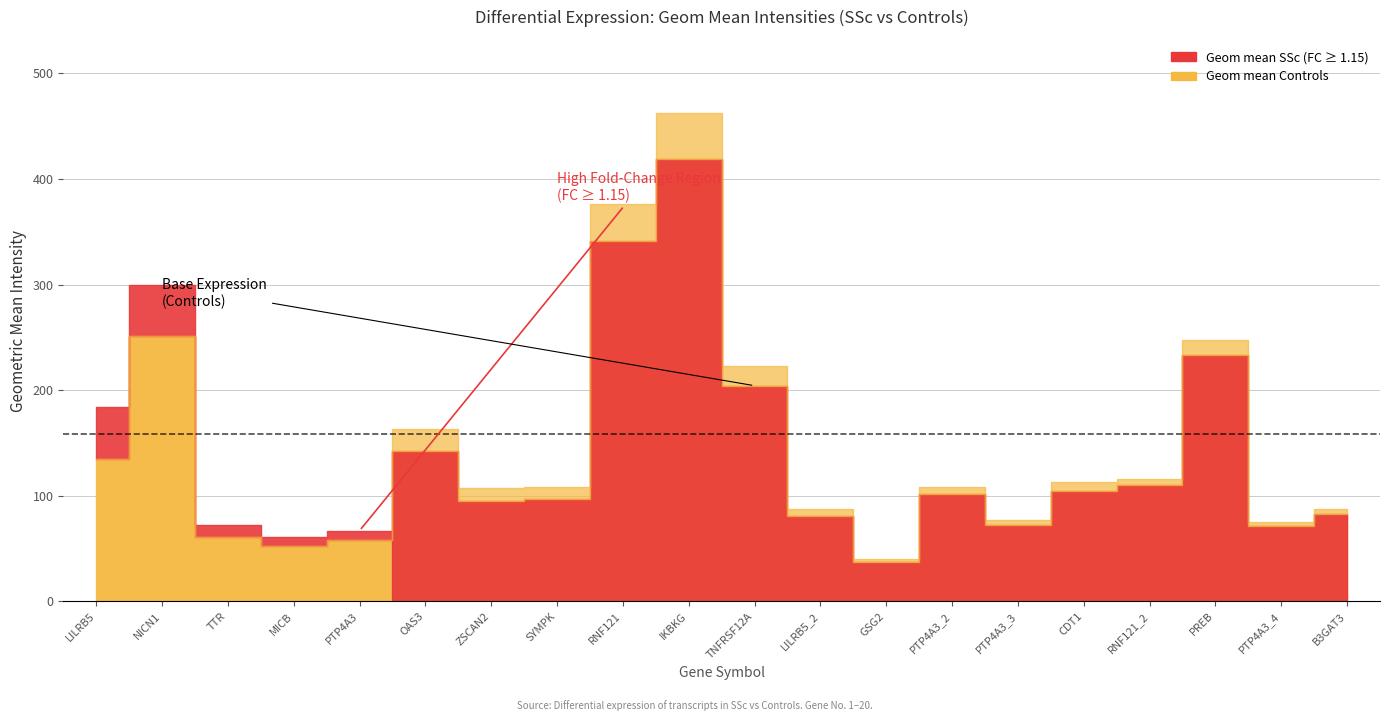

Between SYMPK and ZSCAN2, which is larger?

SYMPK